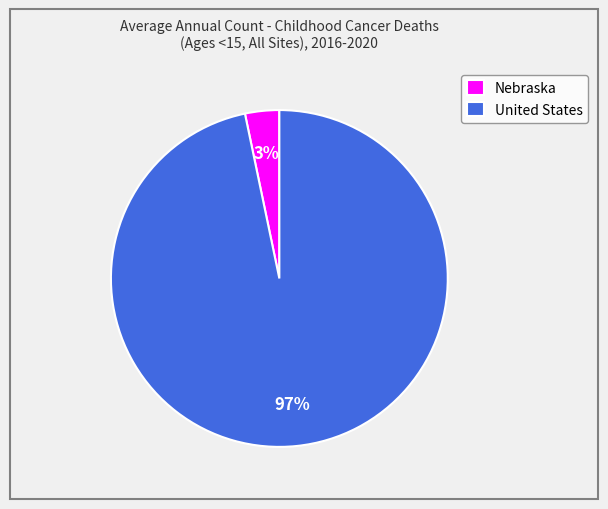

Which slice is the largest?

United States